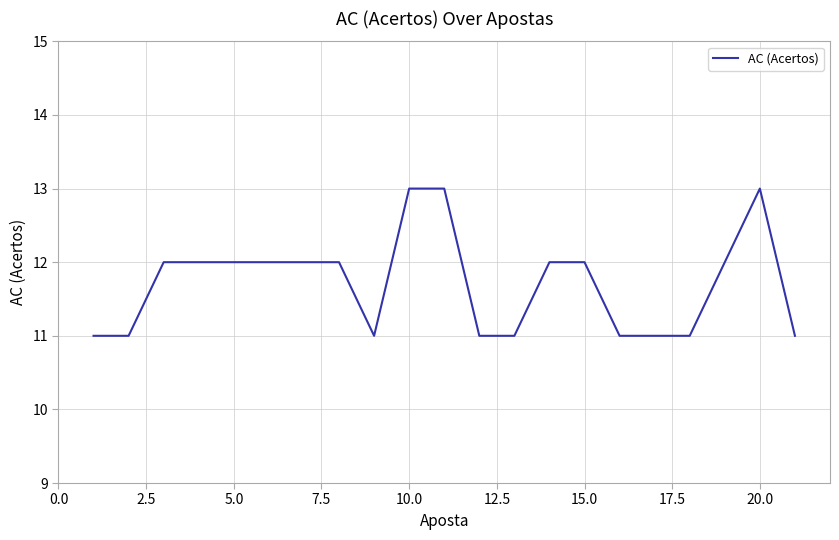

How many values are between 11 and 12?

18